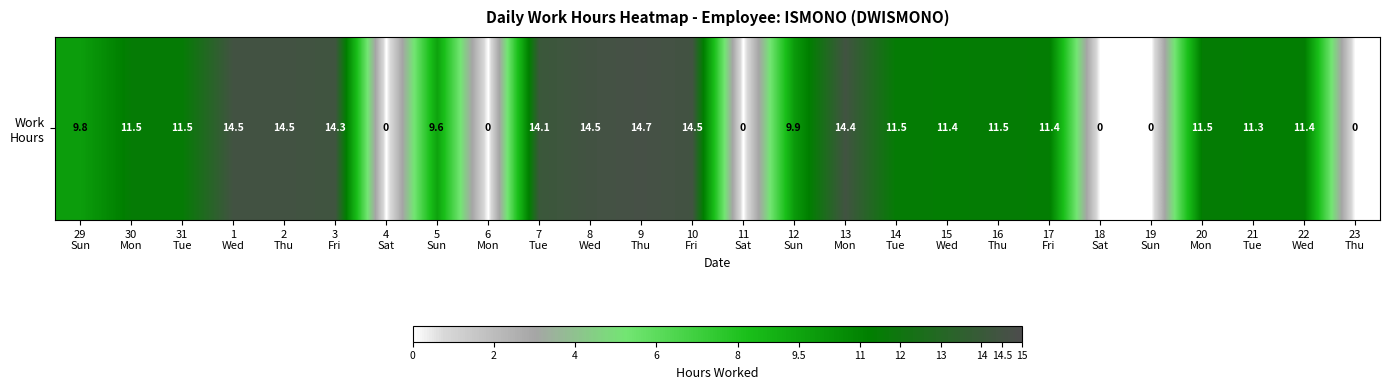

Reading left to right, extract all data points from this chart.

29
Sun=9.8	30
Mon=11.5	31
Tue=11.5	1
Wed=14.5	2
Thu=14.5	3
Fri=14.3	4
Sat=0.0	5
Sun=9.6	6
Mon=0.0	7
Tue=14.1	8
Wed=14.5	9
Thu=14.7	10
Fri=14.5	11
Sat=0.0	12
Sun=9.9	13
Mon=14.4	14
Tue=11.5	15
Wed=11.4	16
Thu=11.5	17
Fri=11.4	18
Sat=0.0	19
Sun=0.0	20
Mon=11.5	21
Tue=11.3	22
Wed=11.4	23
Thu=0.0